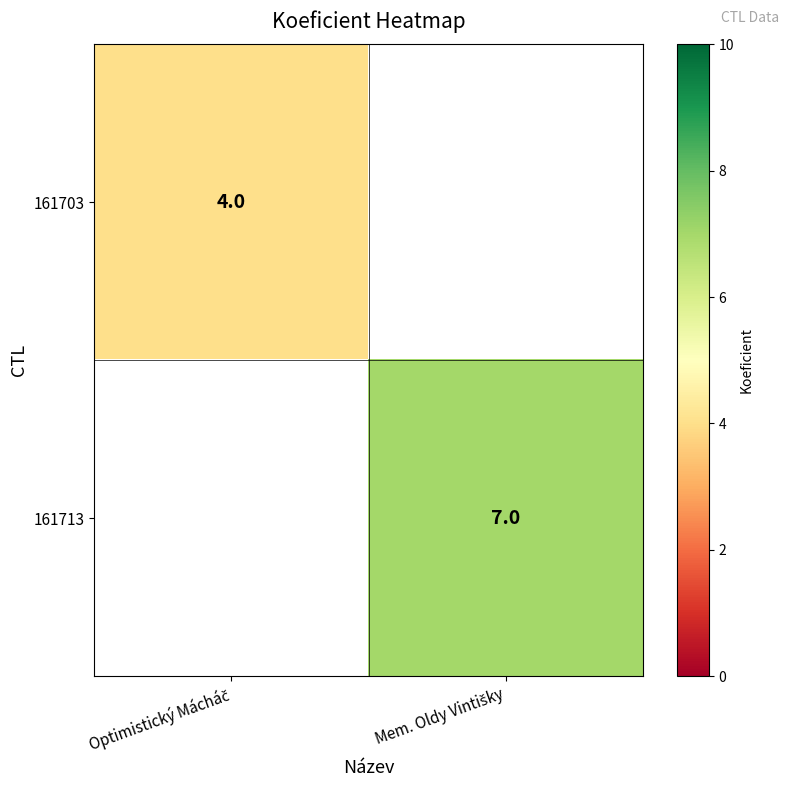

Which category has the highest value in the 161713 series?

Optimistický Mácháč